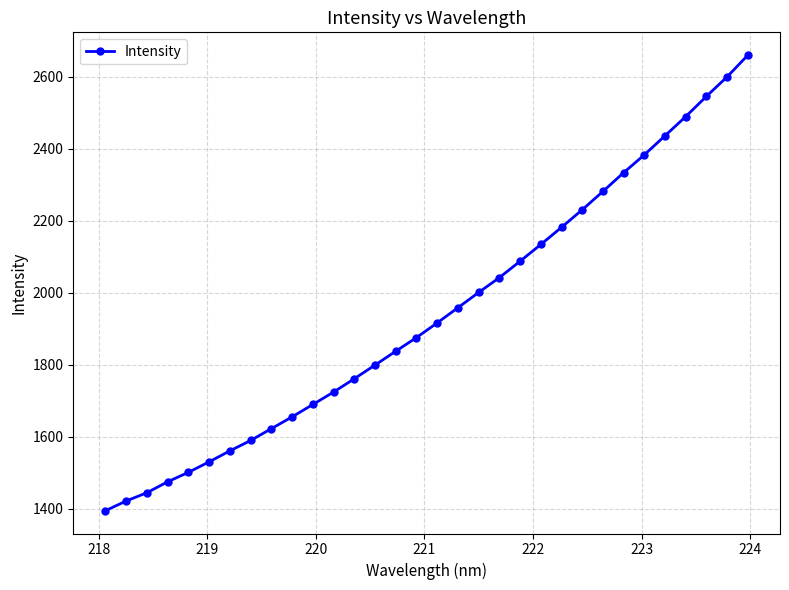

True or false: there are more than 1 points higher than both neighbors.

False